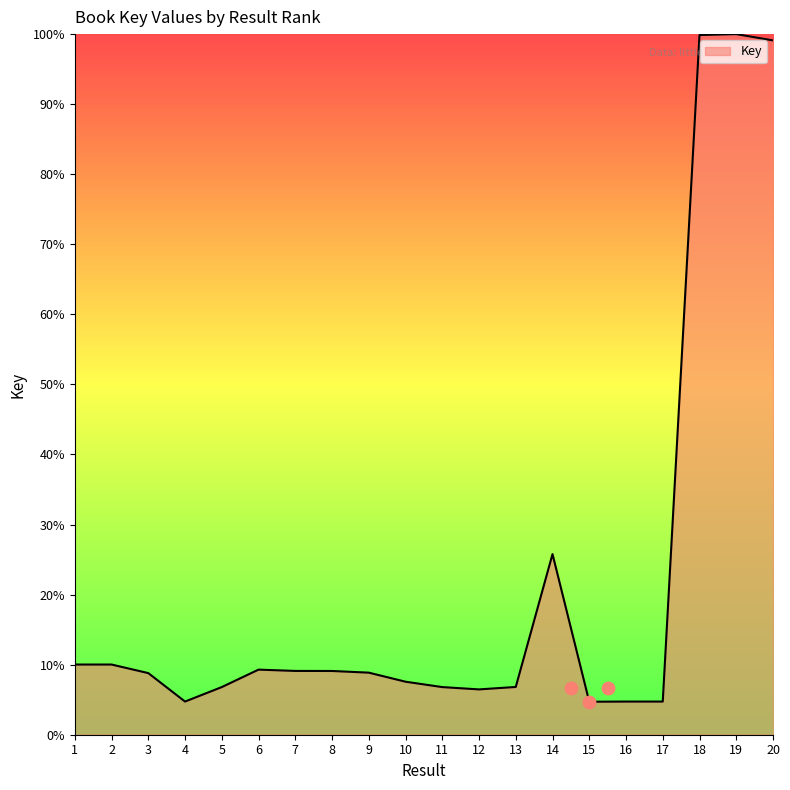

Which has a higher value, 16 or 12?

12